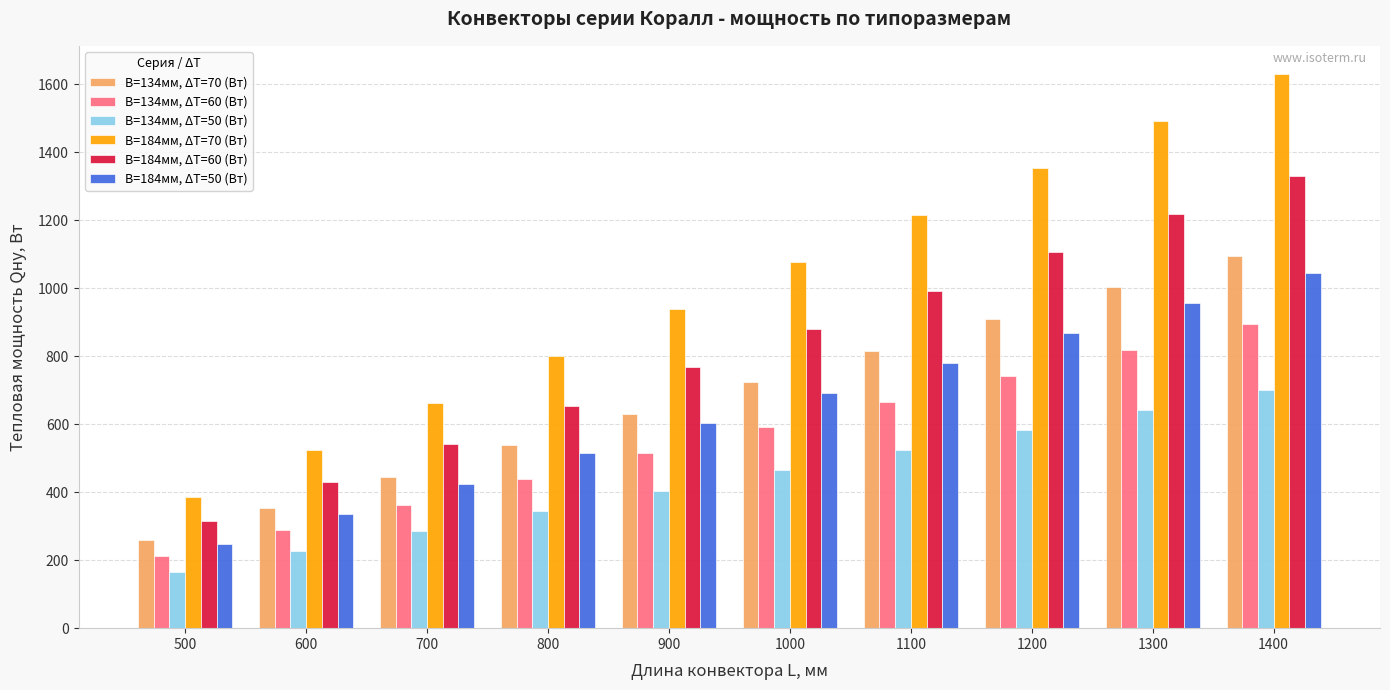

Are the bars grouped side by side (vs. stacked)?

Yes